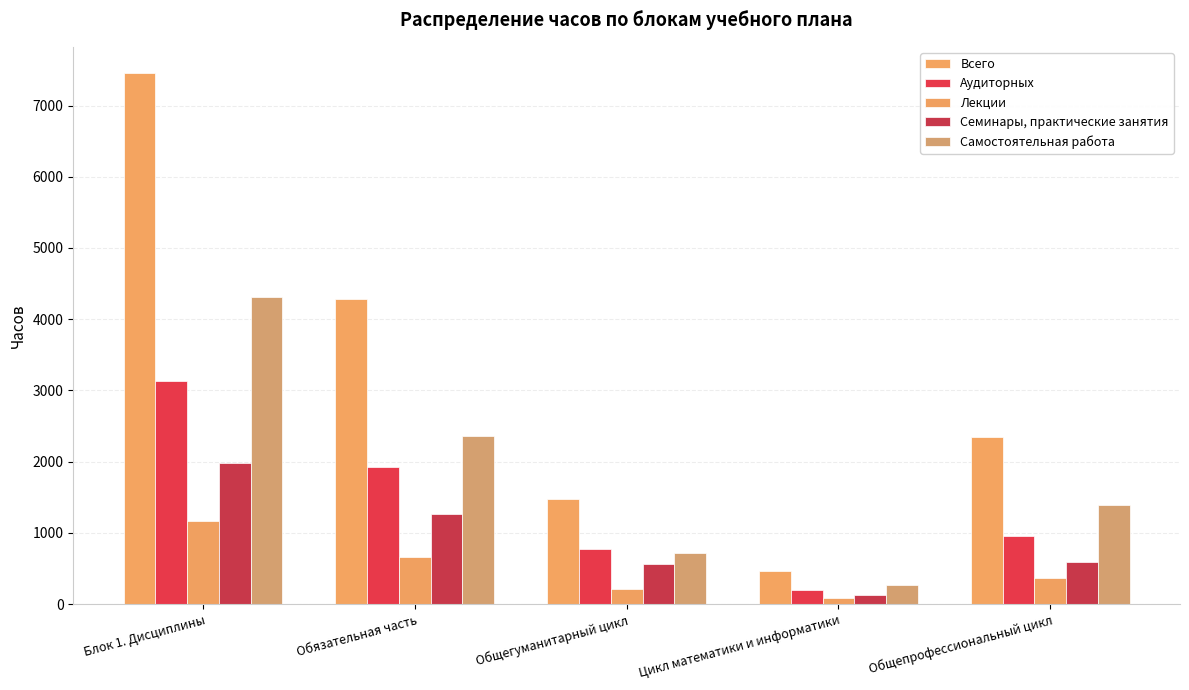

How many data points does each series have?

5